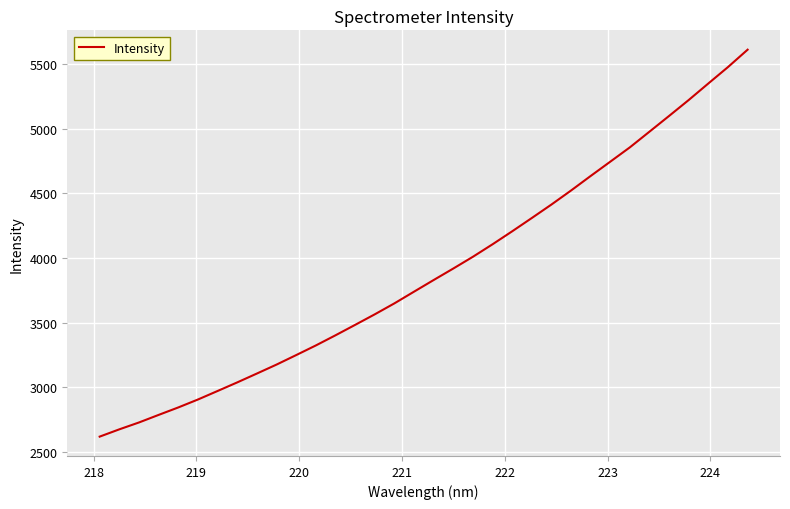

What is the minimum value shown in the chart?

2615.6